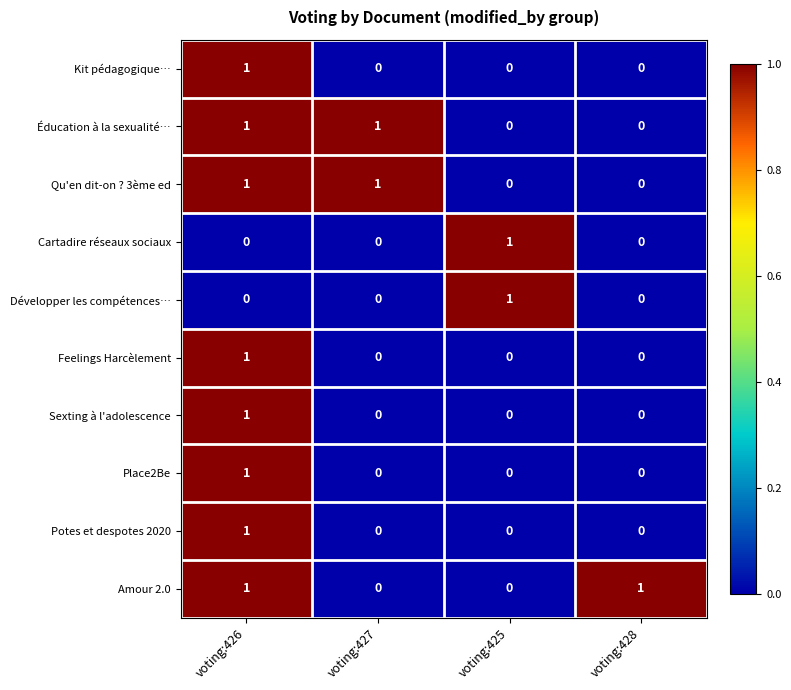

At which category is the sum across all series the highest?

voting:426